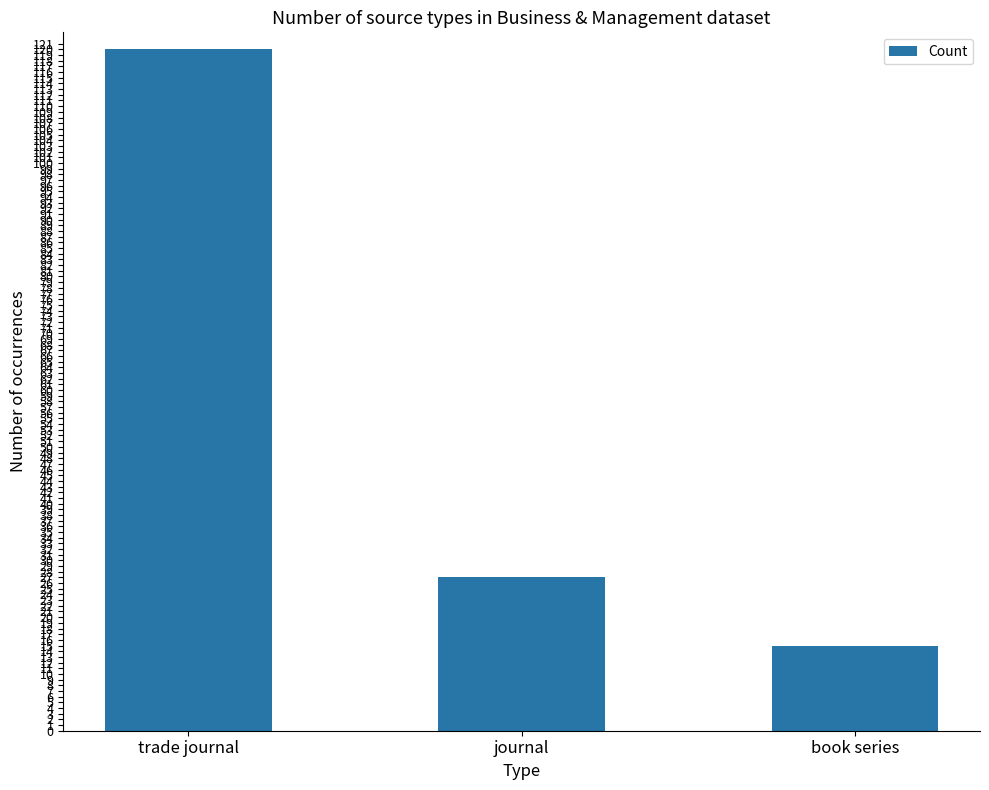

The chart shows a value of 163 at trade journal. True or false?

False